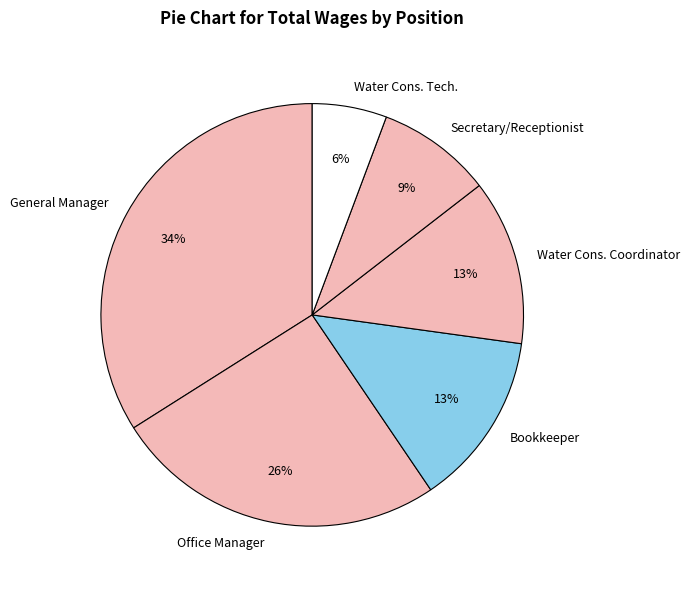

Does Water Cons. Coordinator account for over 50% of the chart?

No